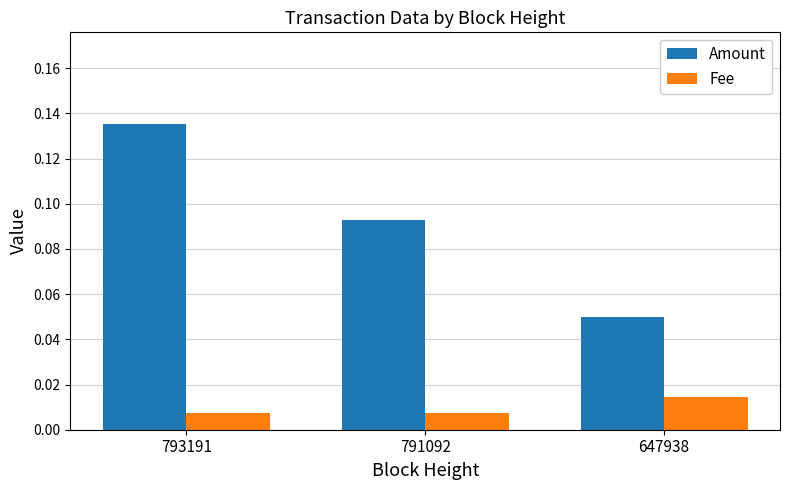

Between 791092 and 647938, which series saw the biggest shift?

Amount